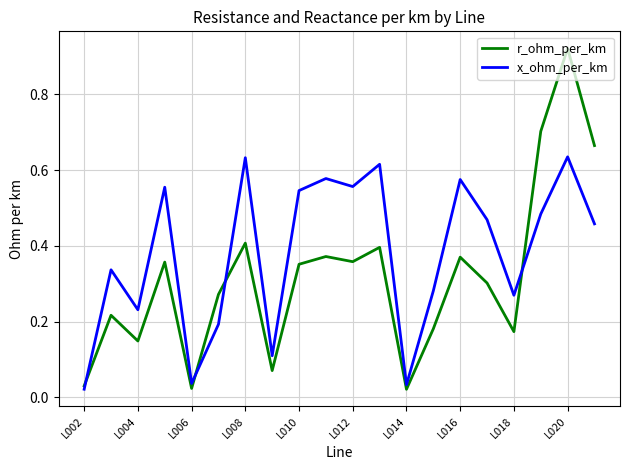

List the series in order of their peak value, highest first.

r_ohm_per_km, x_ohm_per_km